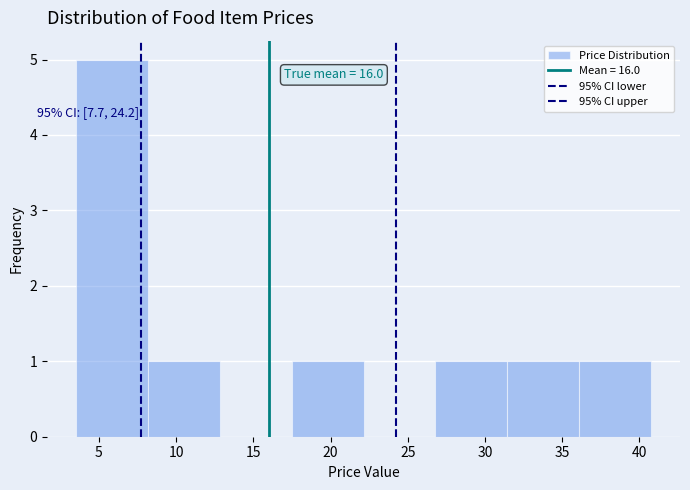

Over which range of the x-axis is the bar tallest?

3.5 to 8.0